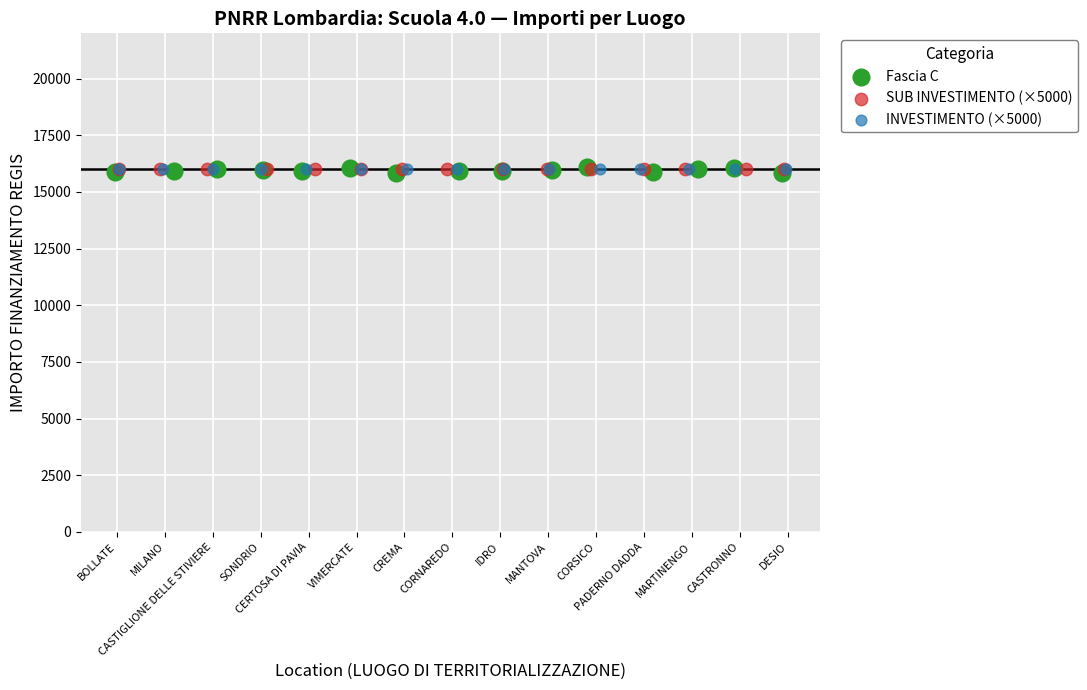

Which series contains the lowest Y value?

Fascia C